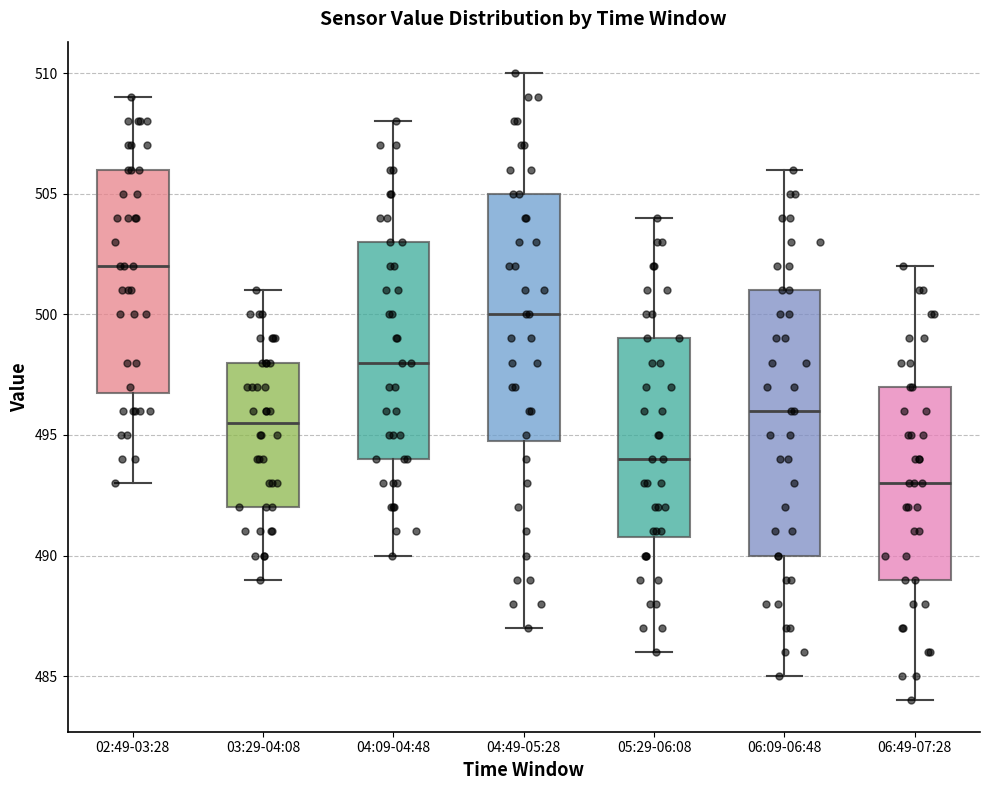

Comparing the boxes themselves (not the whiskers), which one is the tallest?

06:09-06:48